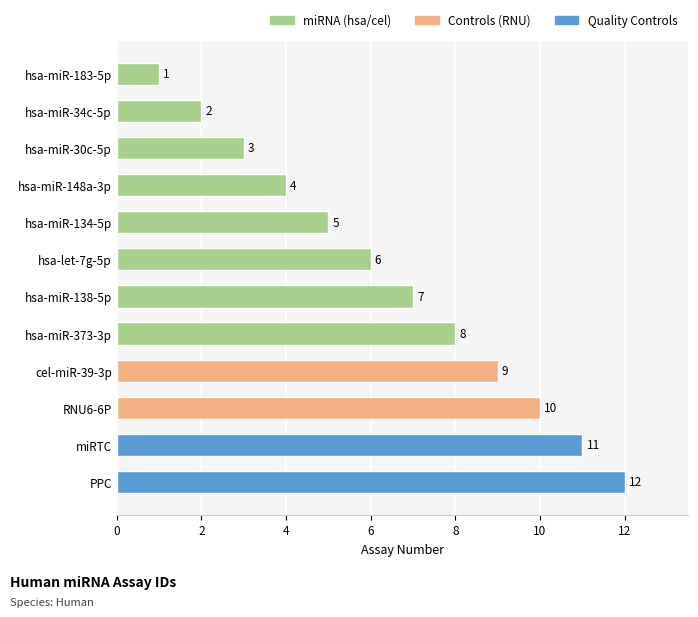

How many values are below 7?

6